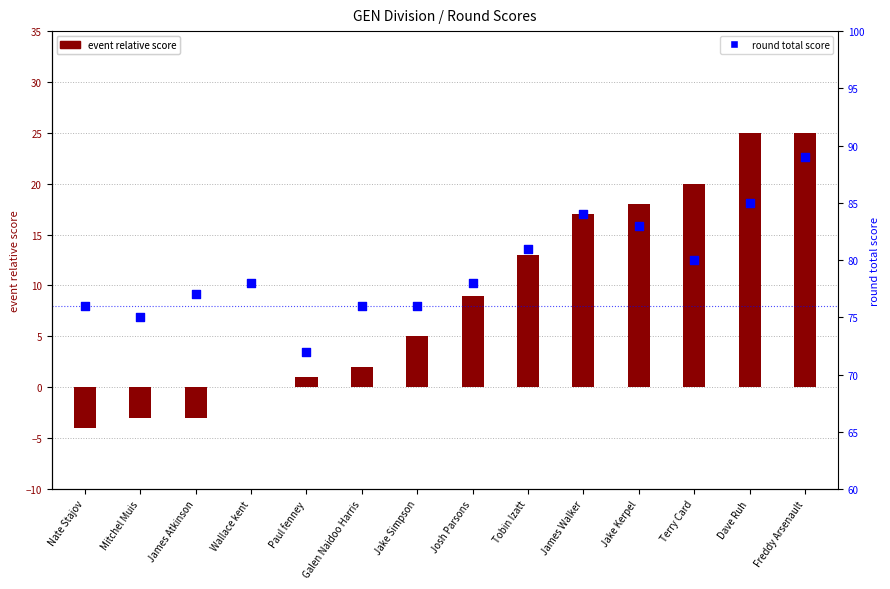

What is the total value across all series at James Walker?

101